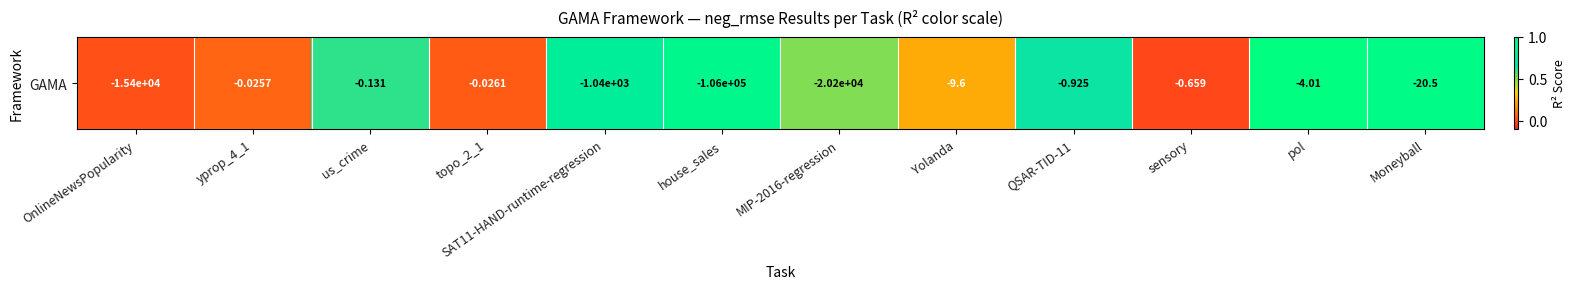

Count the number of categories in the chart.

12